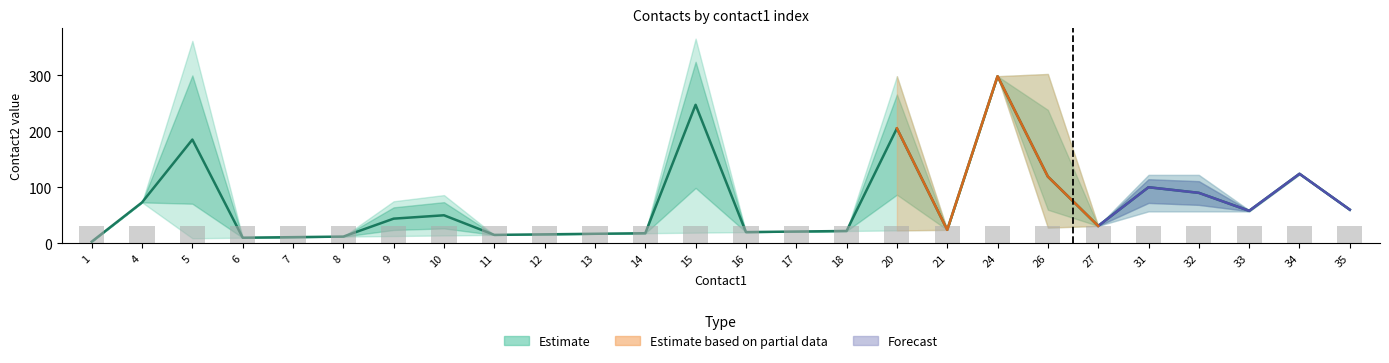

What is the difference between the contact2_low values at 15 and 26?

9